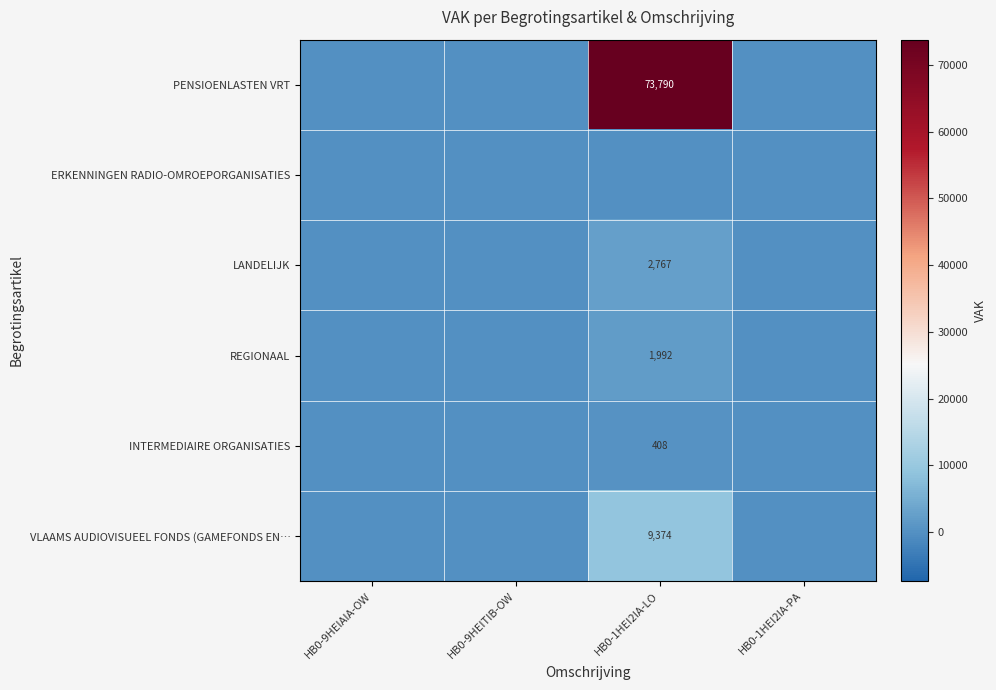

The value of INTERMEDIAIRE ORGANISATIES at HB0-1HEI2IA-LO is 275. True or false?

False